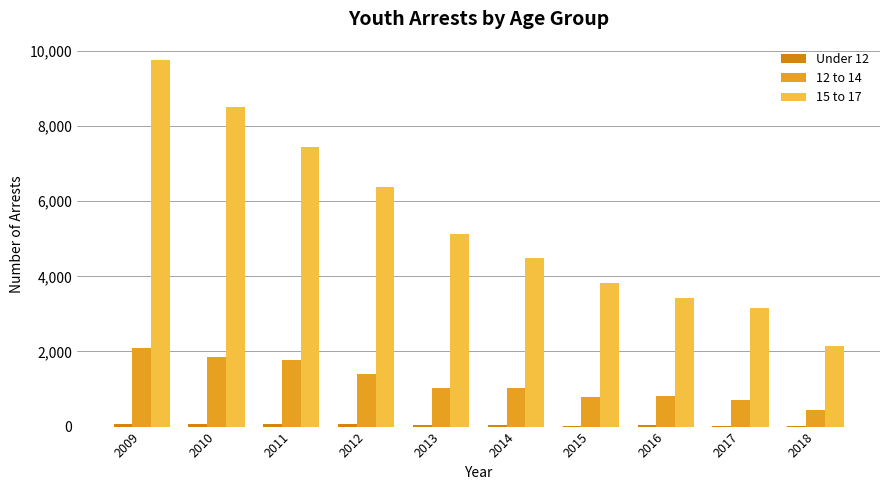

What is the difference between the 12 to 14 values at 2017 and 2014?

303